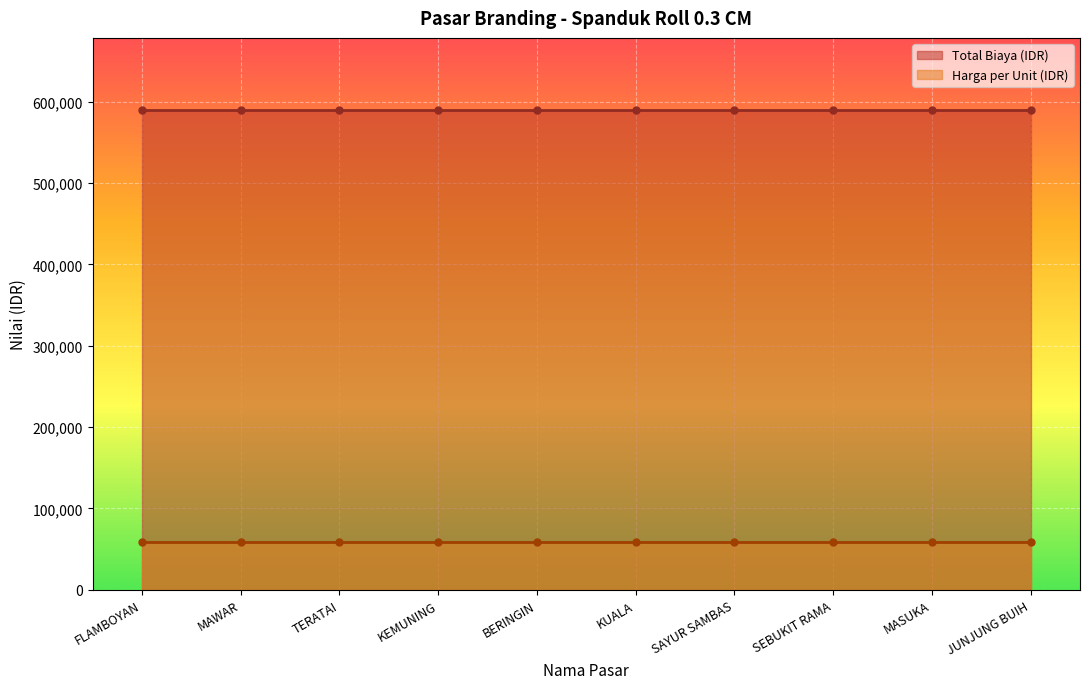

What is the label of the 2nd point from the left?

MAWAR